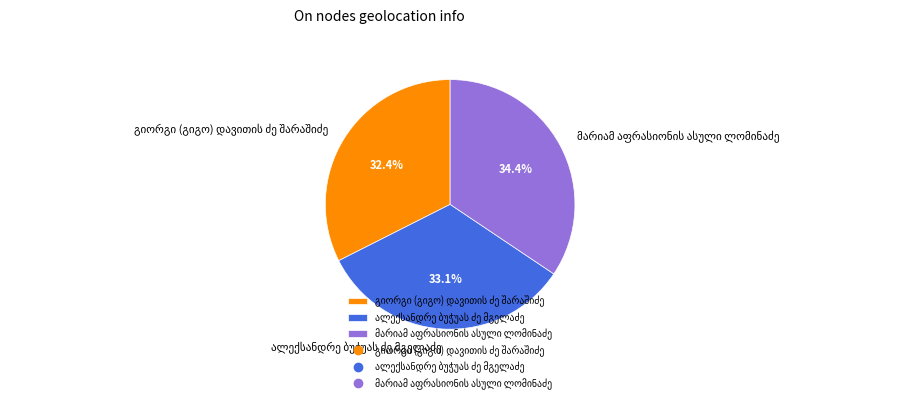

To the nearest percent, what is the difference between the largest and smallest slice percentages?

2%